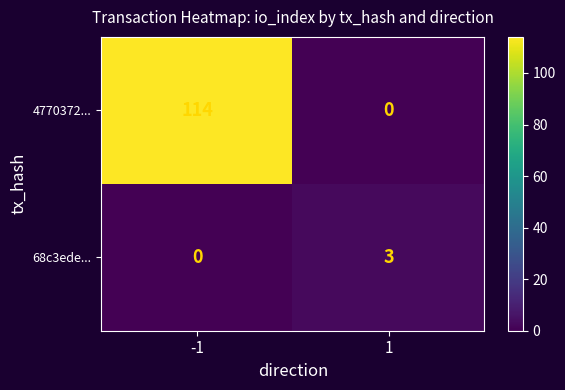

Is it true that 68c3ede... equals 0 at -1?

True